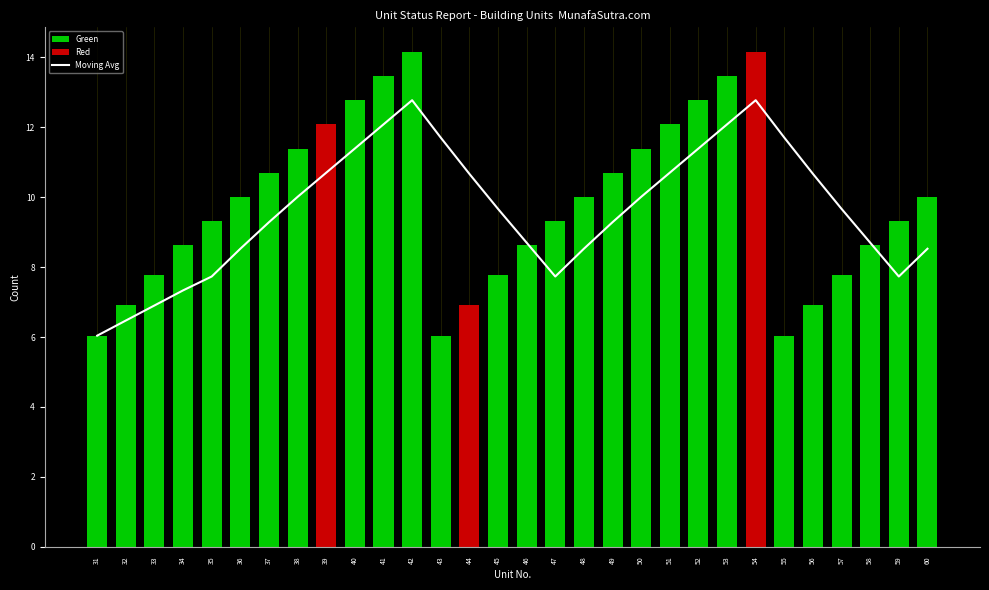

Does the chart contain stacked bars?

No